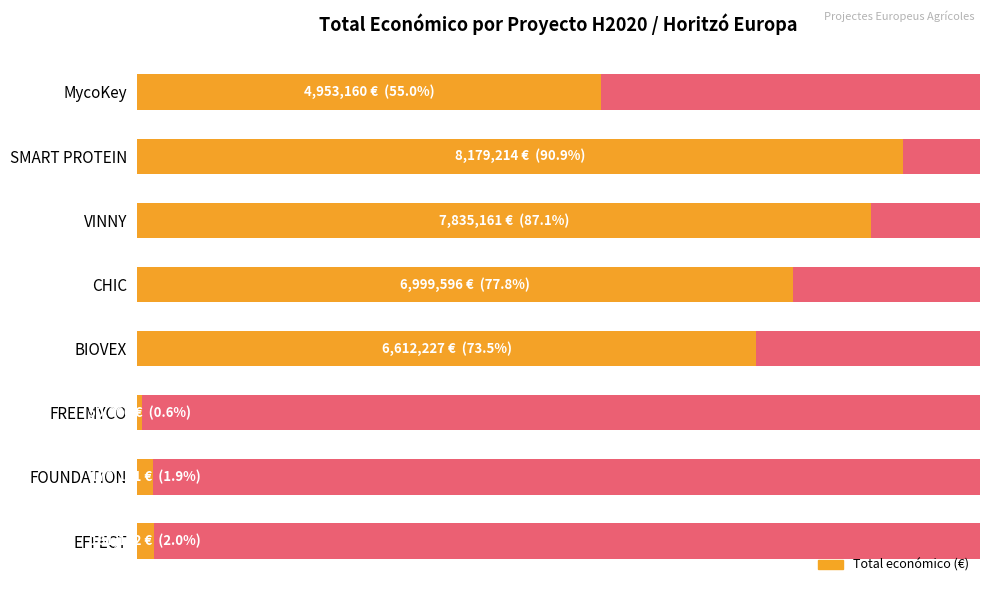

The chart shows a value of 79556 at FREEMYCO. True or false?

False